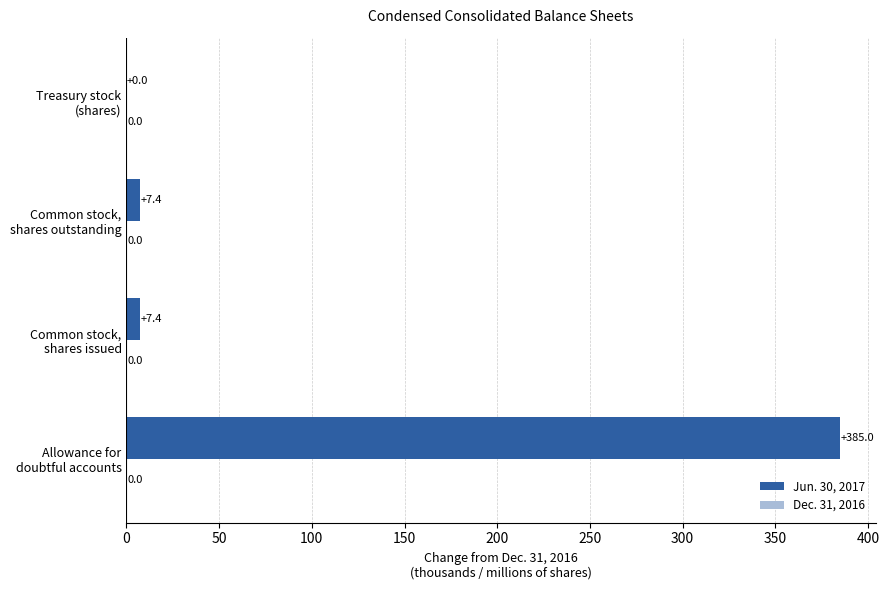

What is the maximum value shown in the chart?

385.0